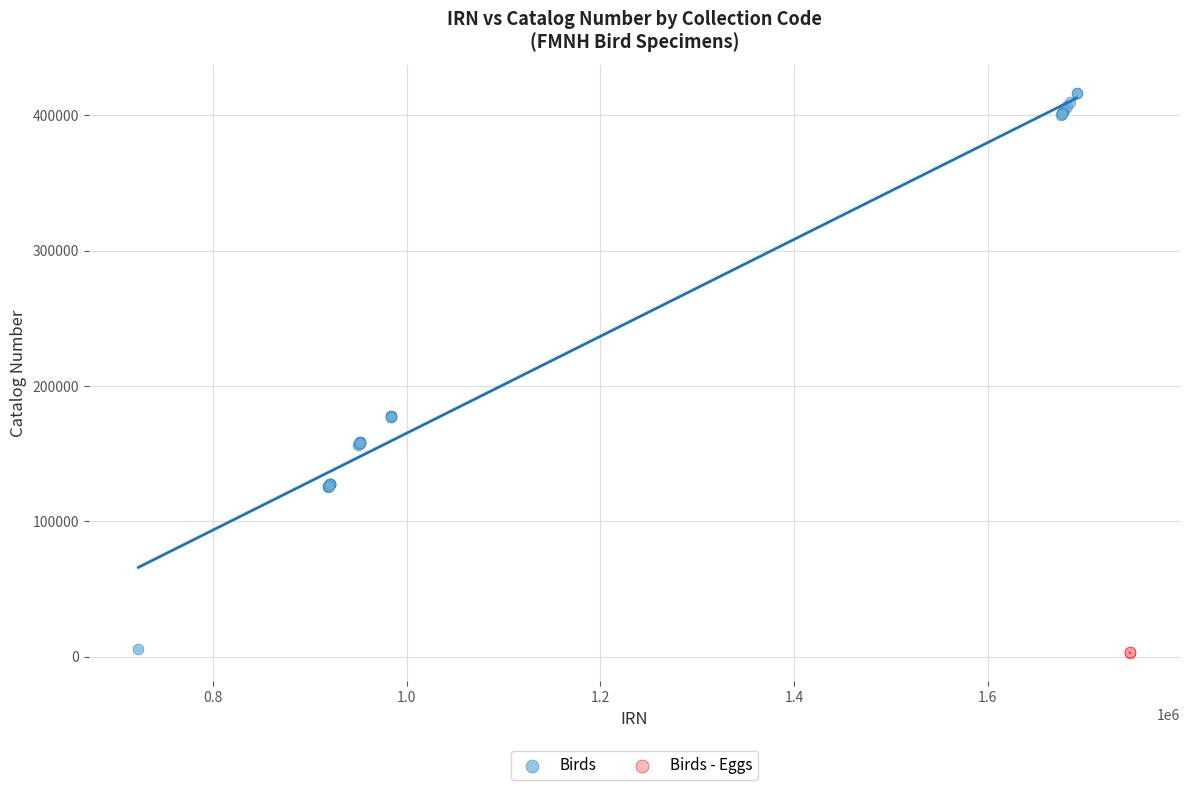

Which series has the largest Y range (max minus min)?

Birds